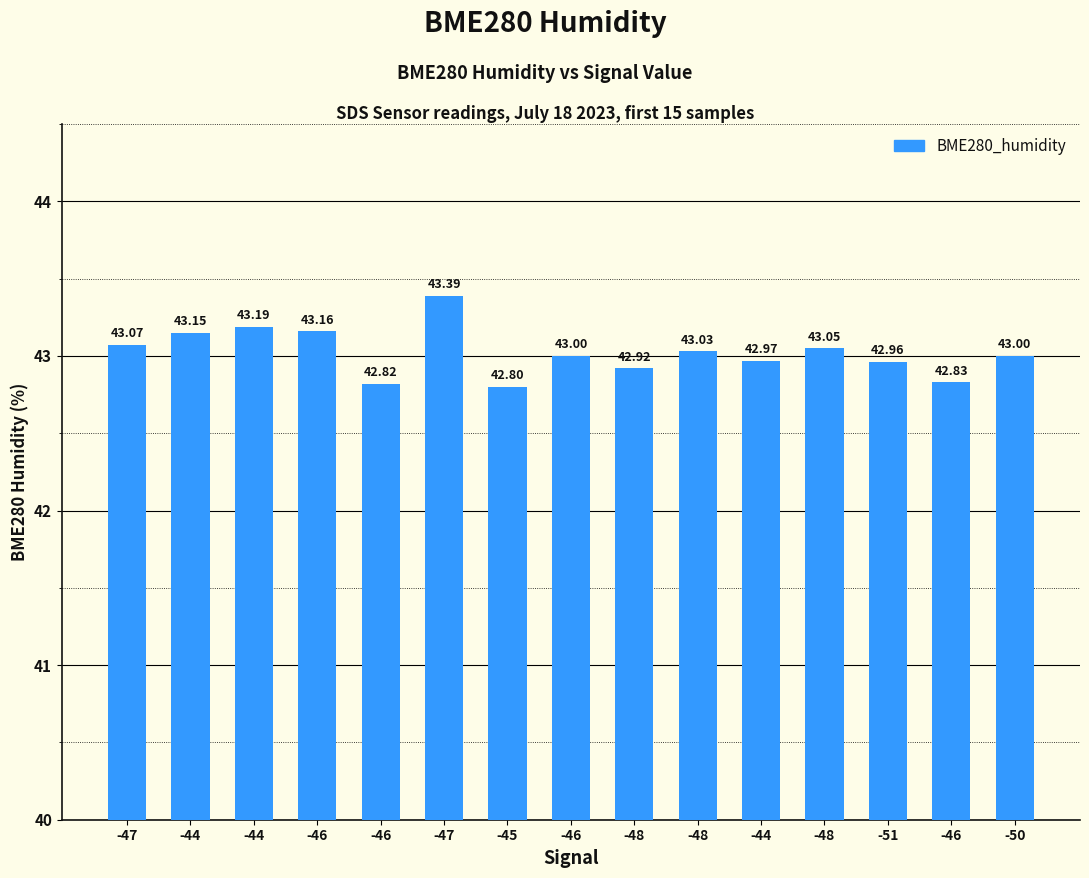

How many data points does each series have?

15